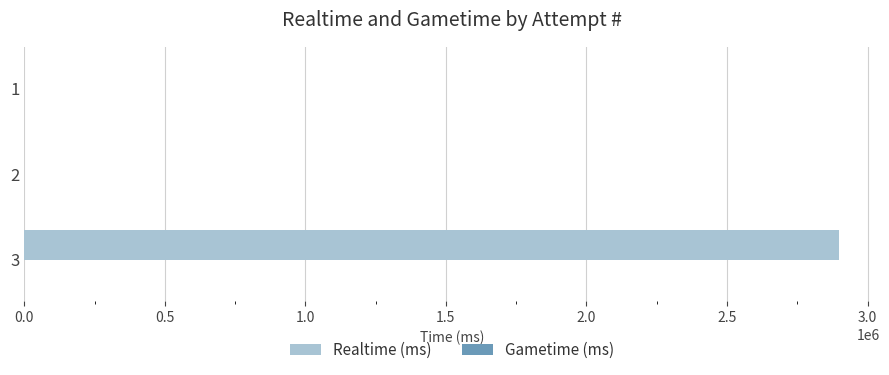

What is the change in value from 3 to 1?

-2899134